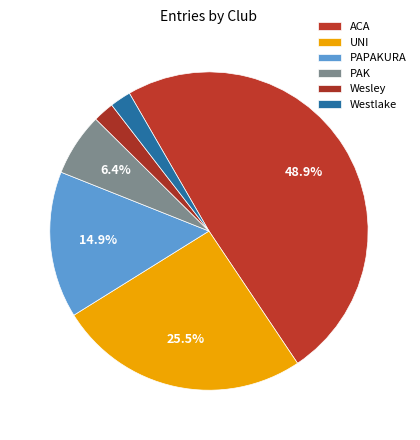

Rank the categories by value from highest to lowest.

ACA, UNI, PAPAKURA, PAK, Wesley, Westlake